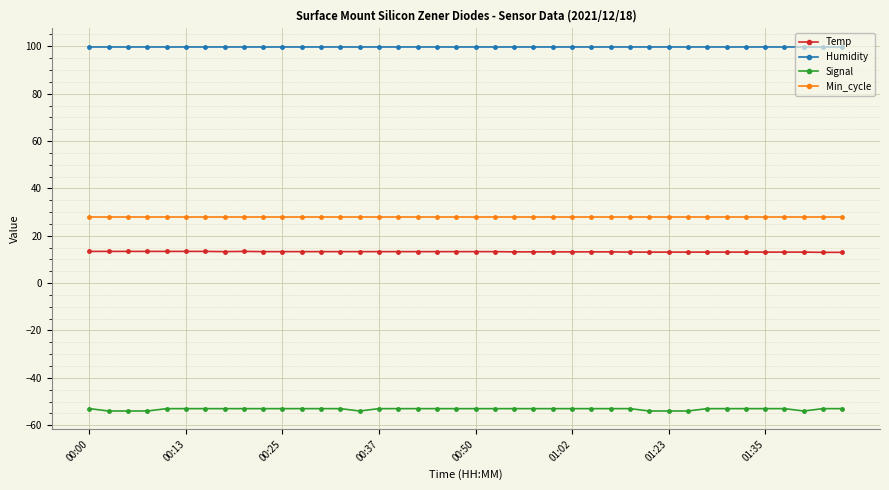

What is the value of the Humidity point at the 11th from the left?

99.9